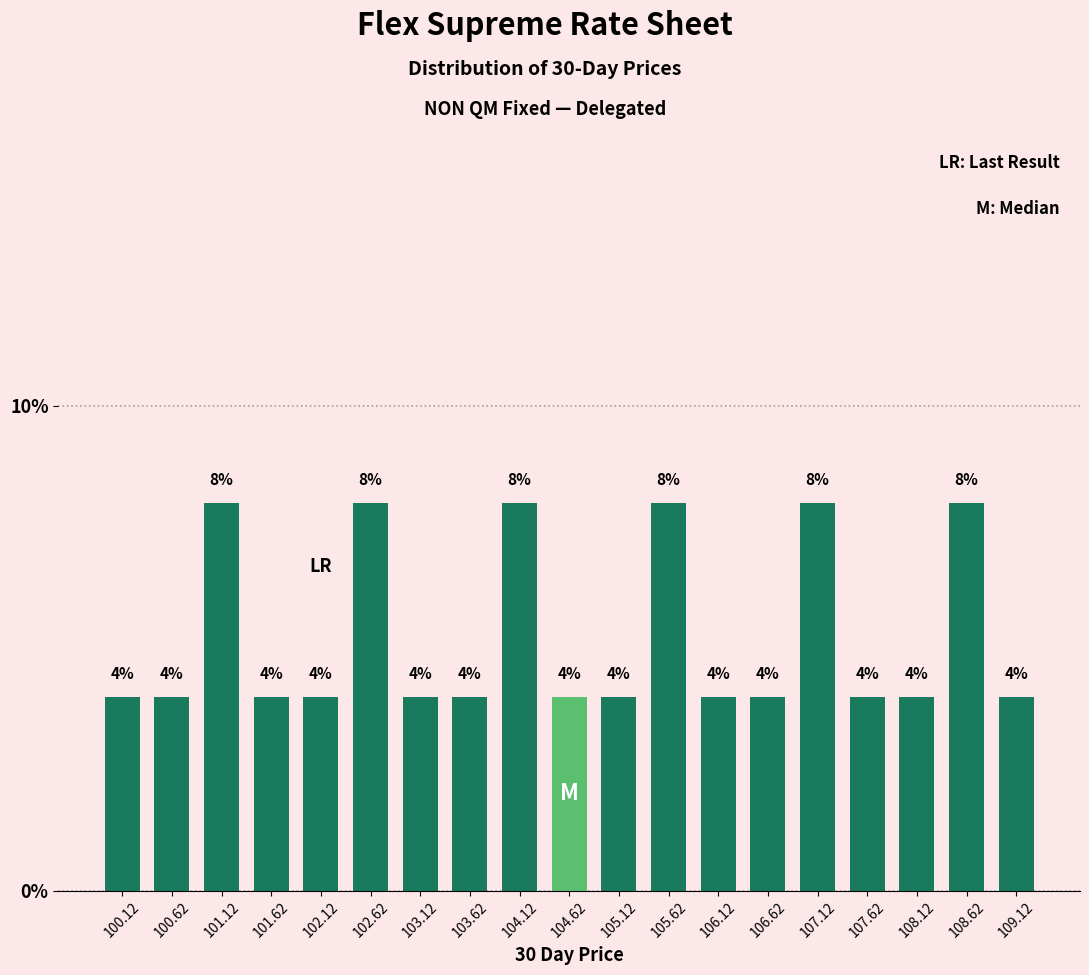

Reading right to left, extract all data points from this chart.

109.12=4	108.62=8	108.12=4	107.62=4	107.12=8	106.62=4	106.12=4	105.62=8	105.12=4	104.62=4	104.12=8	103.62=4	103.12=4	102.62=8	102.12=4	101.62=4	101.12=8	100.62=4	100.12=4